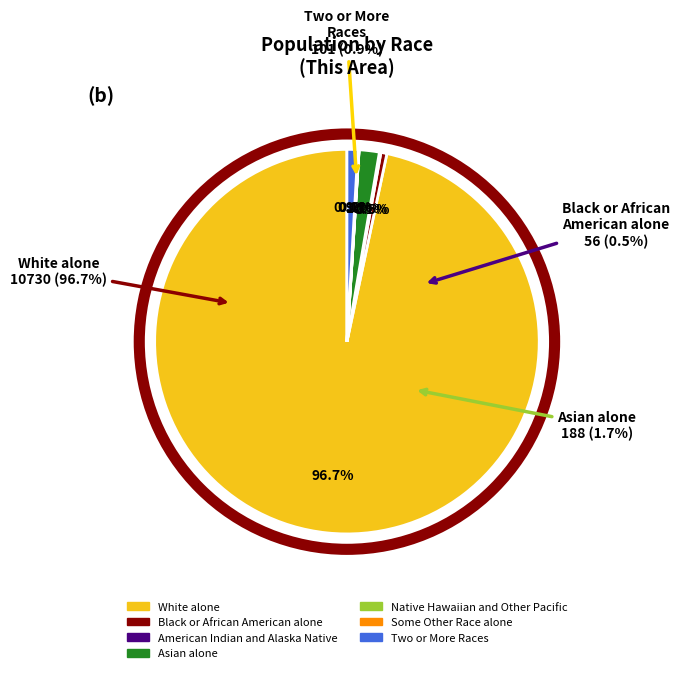

Is it true that Native Hawaiian and Other Pacific is 6% of the pie?

False